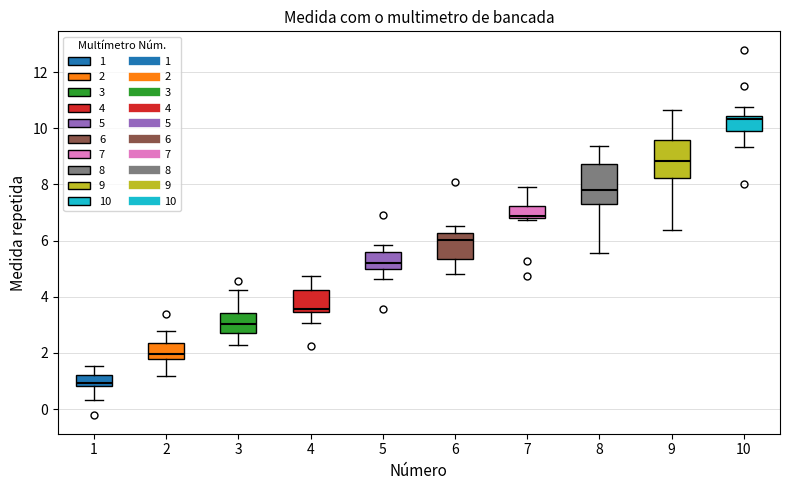

Reading left to right, read every box against the y-axis: the position of its median line, the range the box covers, and the ends of its whiskers. The values are not printed on the chart, so give them approximately, as read against the axis.

1: median 1.0, box 0.8 to 1.2, whiskers 0.4 to 1.6
2: median 2.0, box 1.8 to 2.4, whiskers 1.2 to 2.8
3: median 3.0, box 2.8 to 3.4, whiskers 2.2 to 4.2
4: median 3.6, box 3.4 to 4.2, whiskers 3.0 to 4.8
5: median 5.2, box 5.0 to 5.6, whiskers 4.6 to 5.8
6: median 6.0, box 5.4 to 6.2, whiskers 4.8 to 6.6
7: median 6.8 (just above the box's lower edge), box 6.8 to 7.2, whiskers 6.8 to 7.8
8: median 7.8, box 7.4 to 8.8, whiskers 5.6 to 9.4
9: median 8.8, box 8.2 to 9.6, whiskers 6.4 to 10.6
10: median 10.4 (just below the box's upper edge), box 10.0 to 10.4, whiskers 9.4 to 10.8